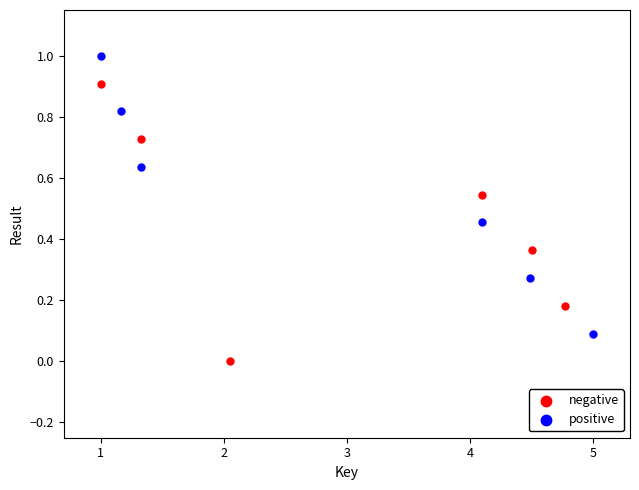

Which series reaches the maximum Y coordinate?

positive